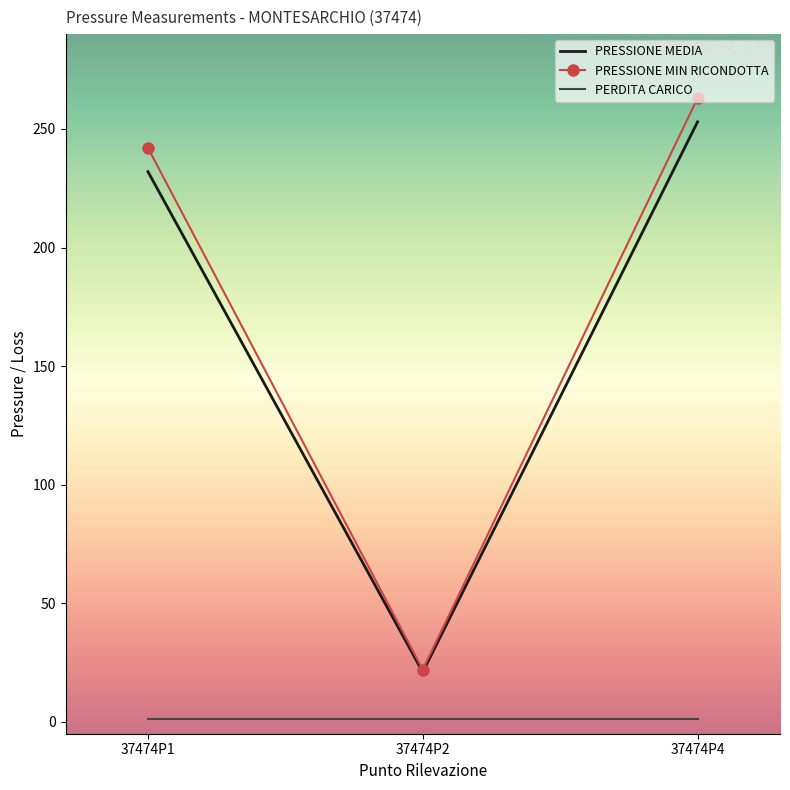

At which label does PRESSIONE MEDIA reach its minimum?

37474P2